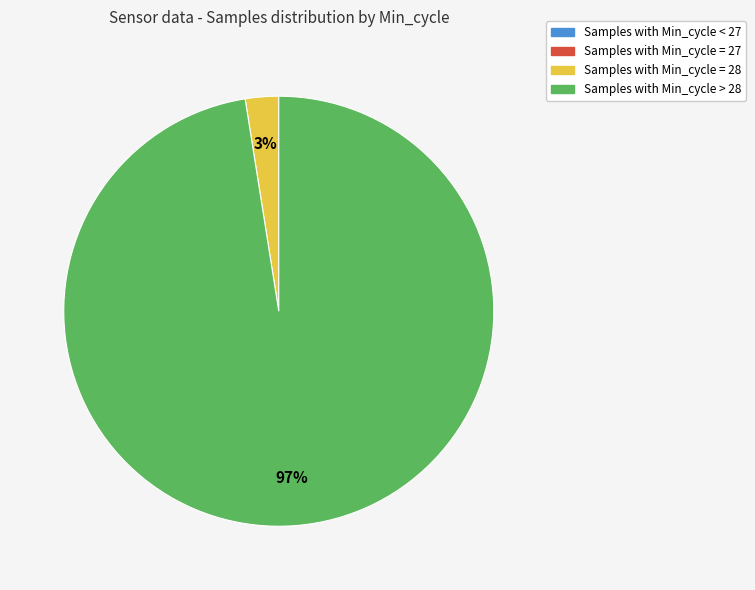

Does any single category account for the majority?

Yes